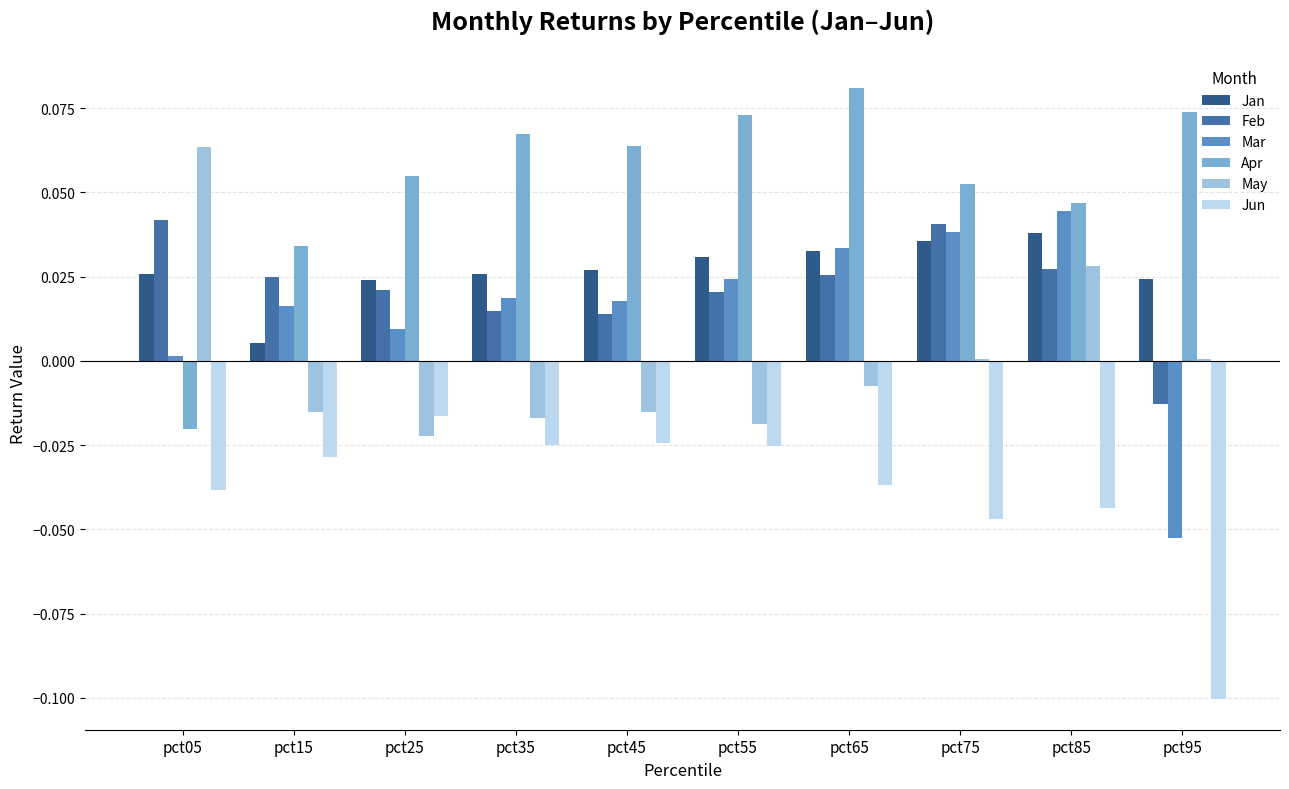

Is the value of Mar at pct25 greater than the value of Feb at pct85?

No